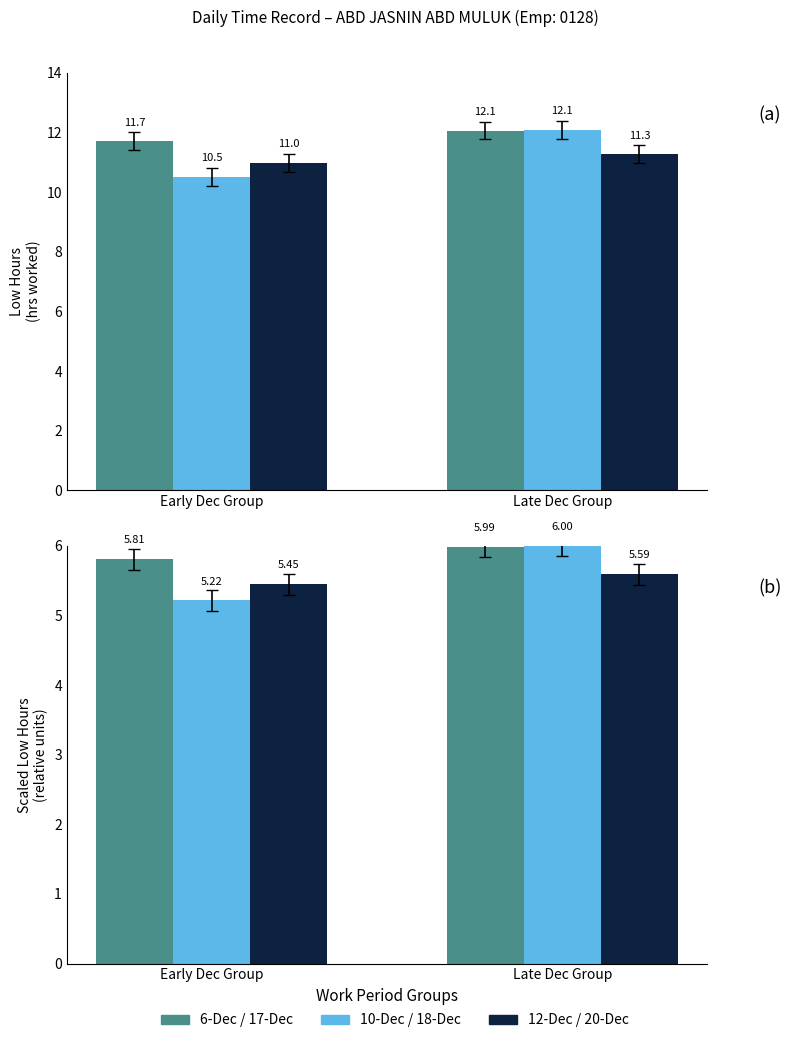

List the series in order of their overall mean, lowest first.

12-Dec / 20-Dec, 10-Dec / 18-Dec, 6-Dec / 17-Dec